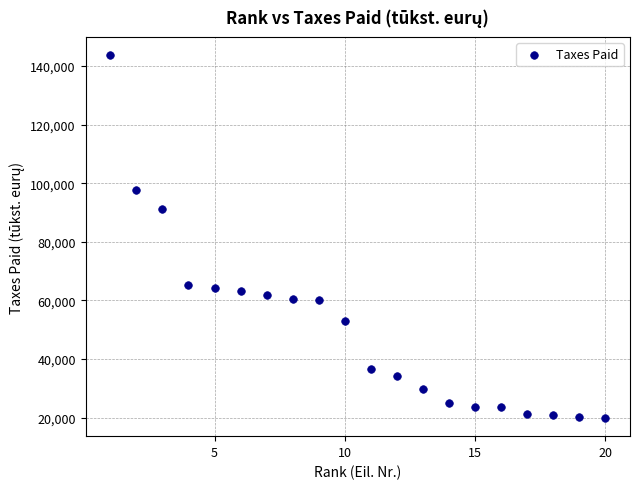

What Y value in the scatter plot is closest to 81738?

91041